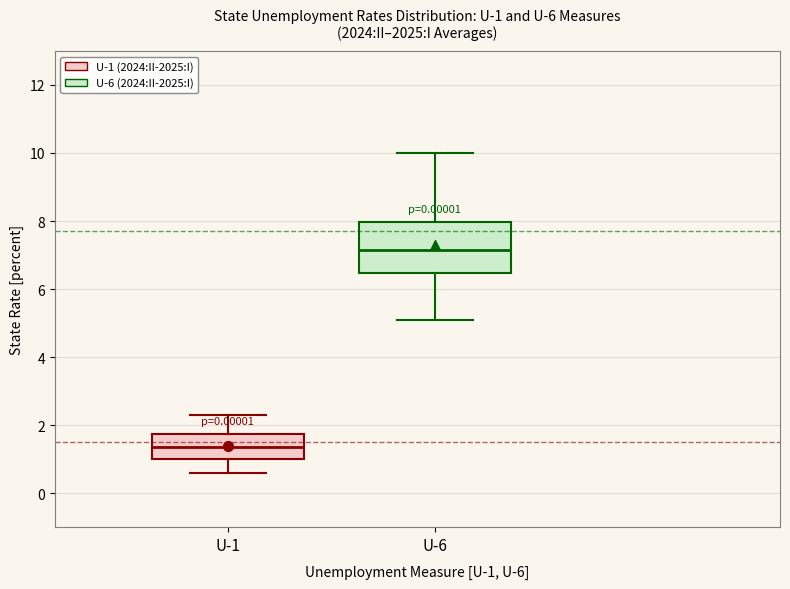

Which box's median line is the lowest?

U-1